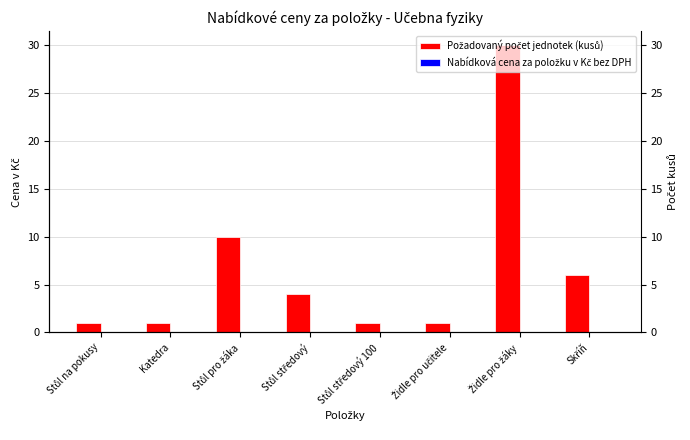

What is the difference between the highest and lowest values at Skříň?

6